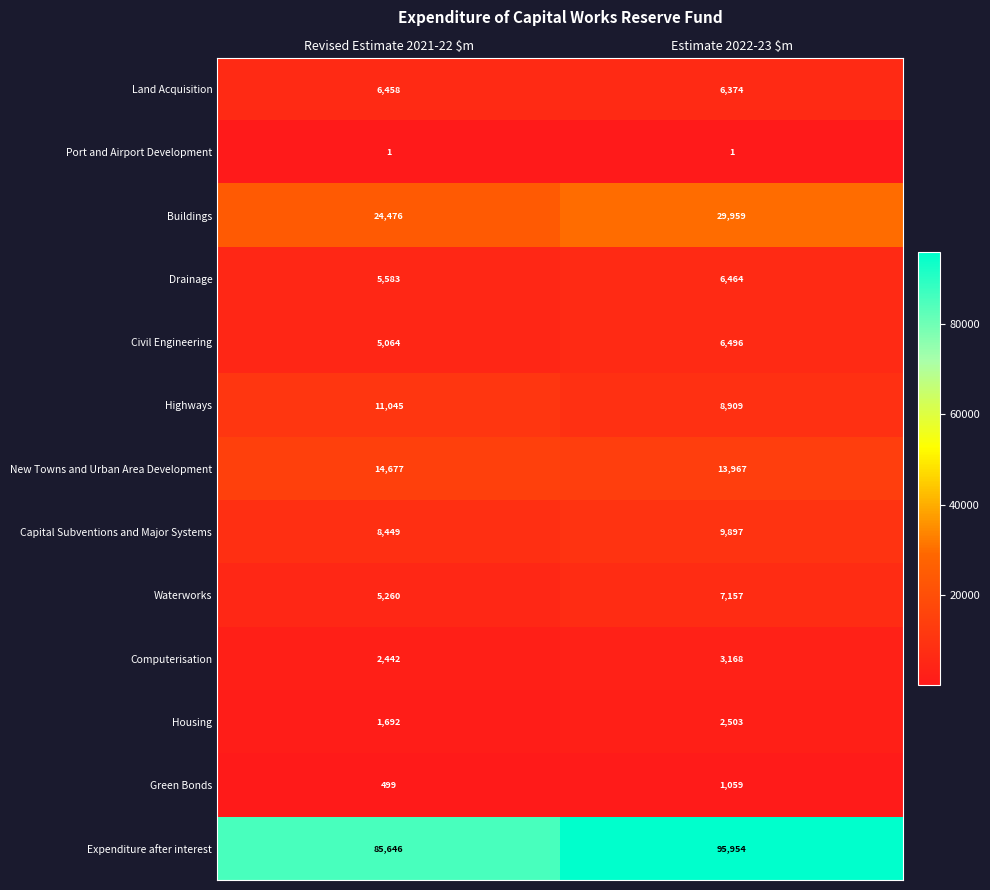

Reading left to right, what are all the values shown in this chart?

Land Acquisition: 6458	6374
Port and Airport Development: 1	1
Buildings: 24476	29959
Drainage: 5583	6464
Civil Engineering: 5064	6496
Highways: 11045	8909
New Towns and Urban Area Development: 14677	13967
Capital Subventions and Major Systems: 8449	9897
Waterworks: 5260	7157
Computerisation: 2442	3168
Housing: 1692	2503
Green Bonds: 499	1059
Expenditure after interest: 85646	95954